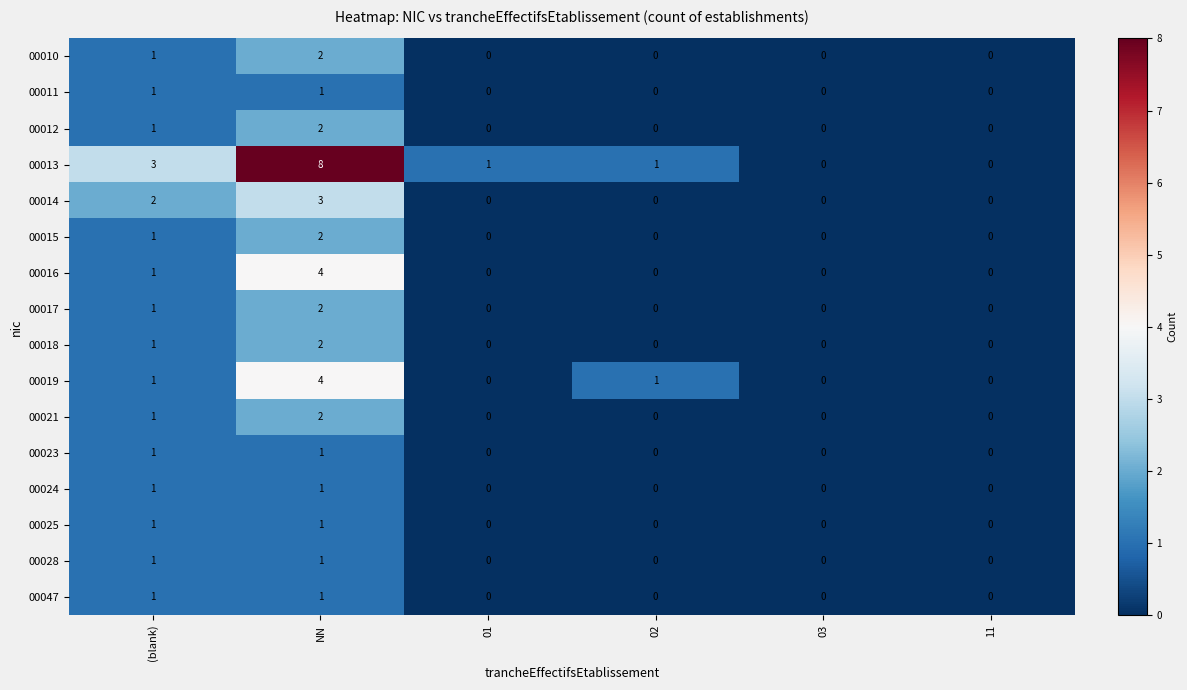

Which series has the largest range (max minus min)?

00013